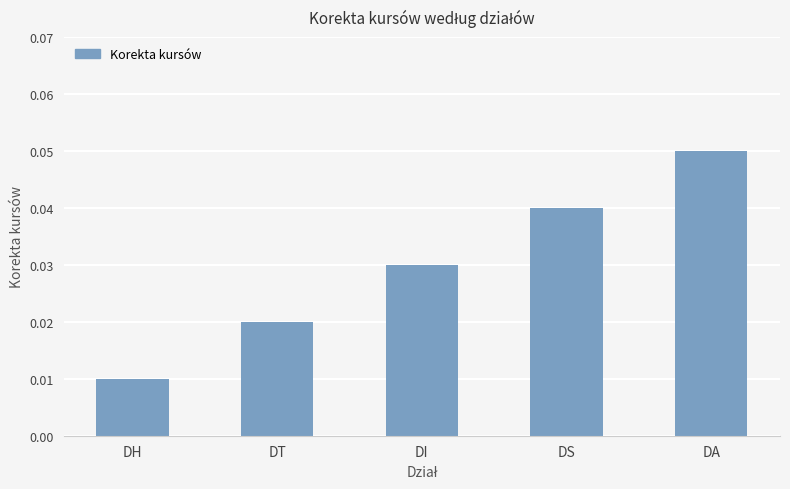

At which category does the chart reach its peak across all series?

DA